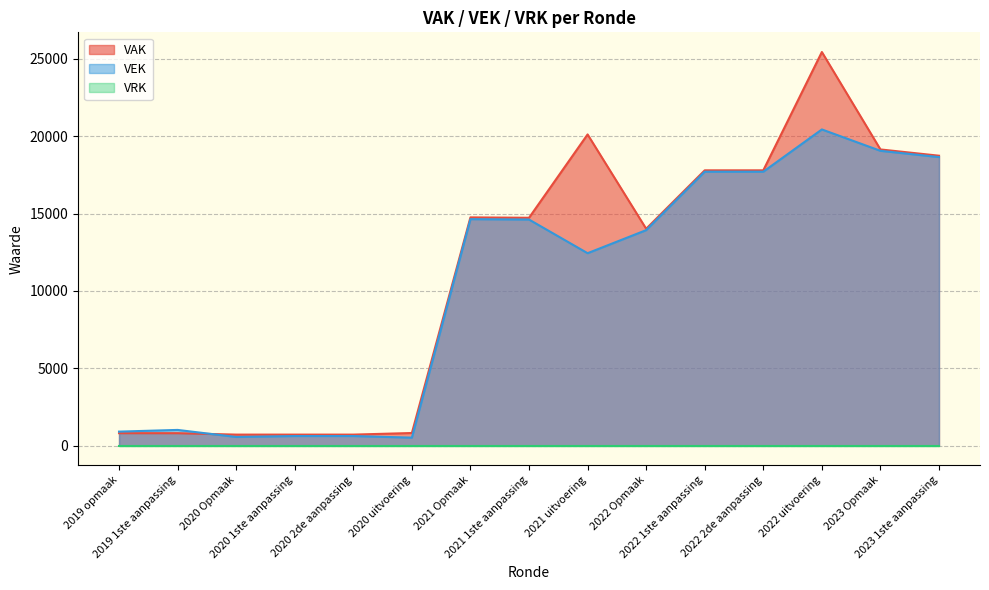

At which label does VAK reach its peak?

2022 uitvoering